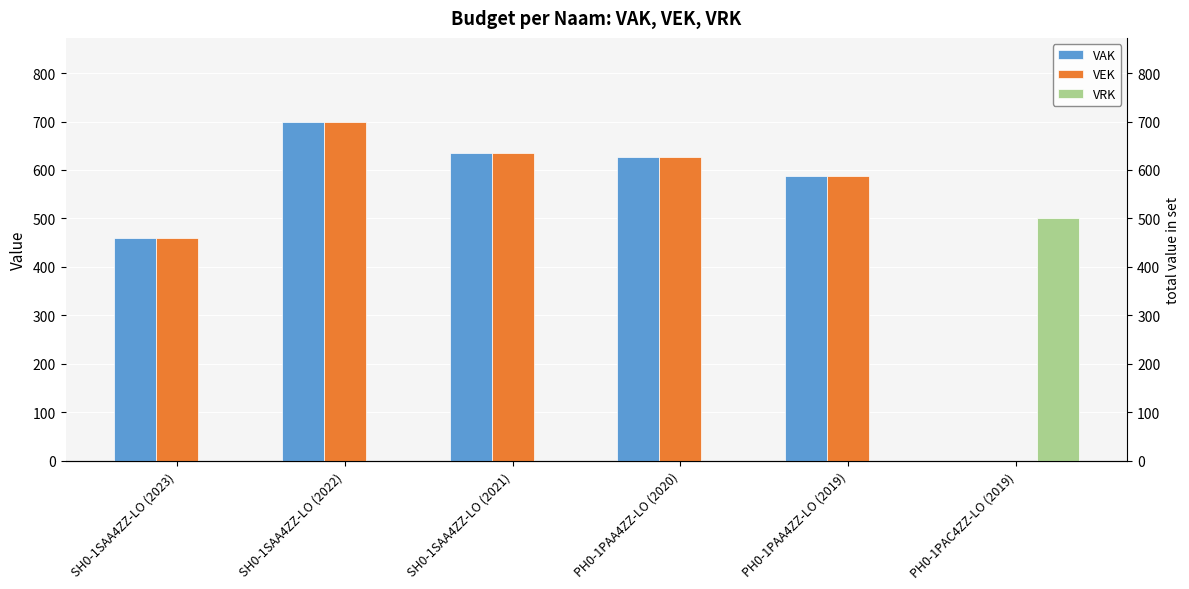

List the series in order of their peak value, lowest first.

VRK, VAK, VEK